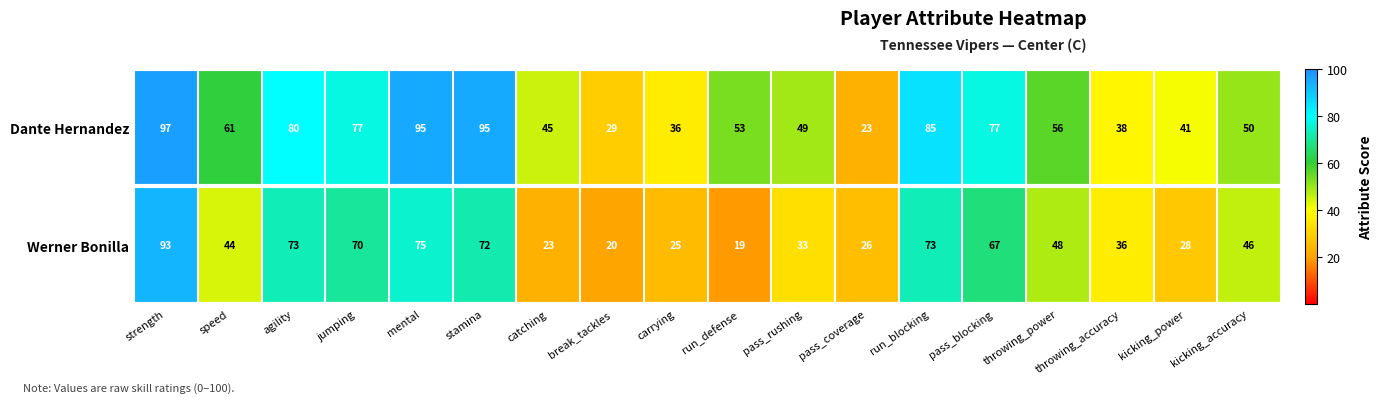

What is the average value of the Dante Hernandez series?

60